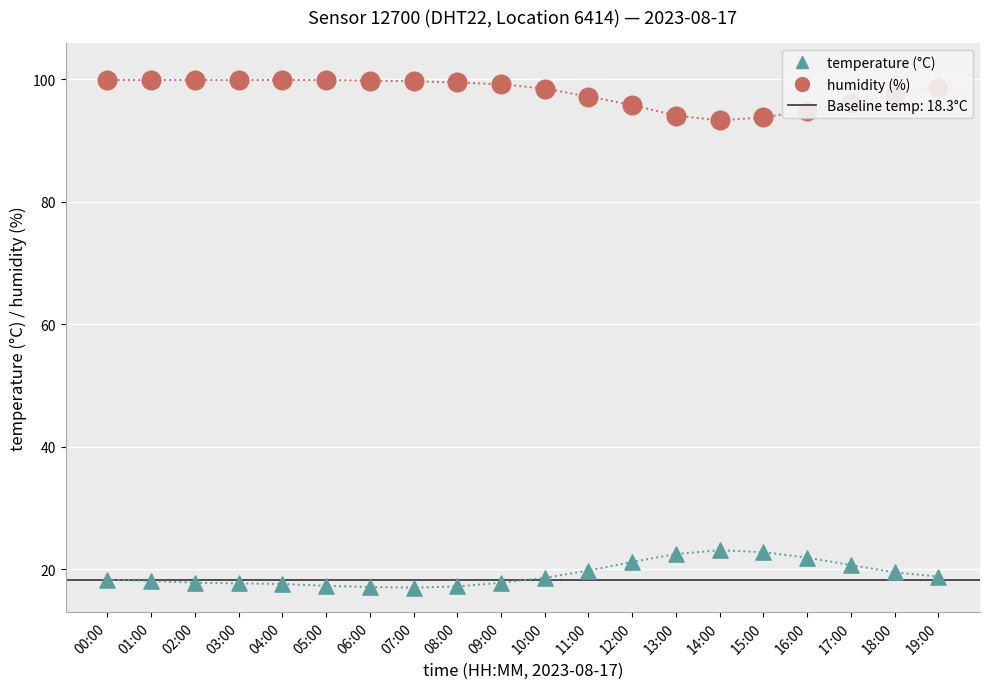

Which series has the largest total across all categories?

humidity (%)